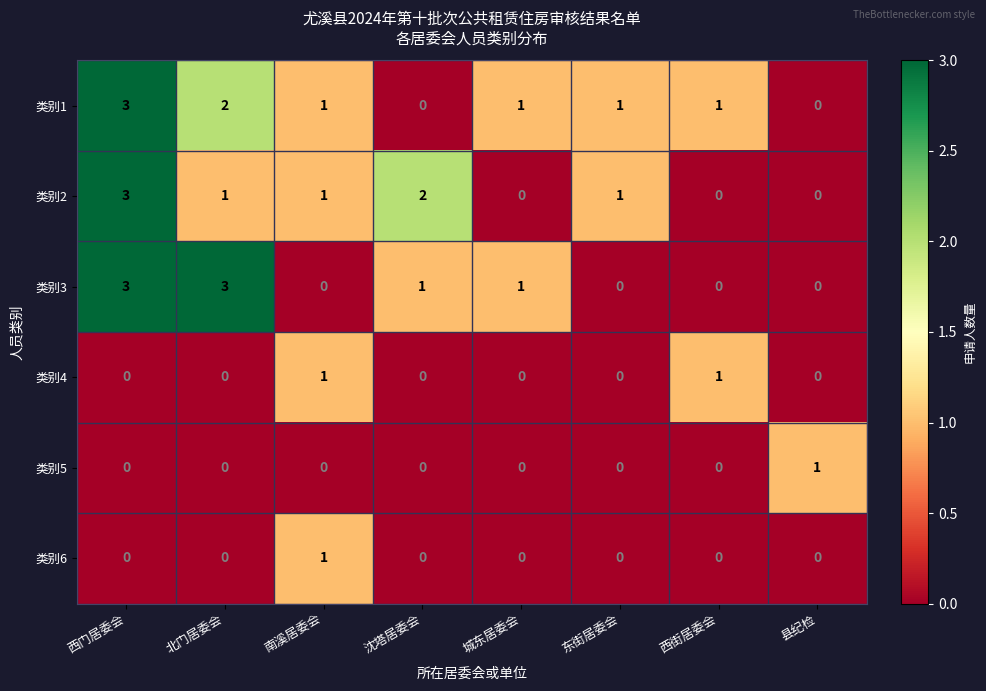

What is the difference between the maximum and minimum values in the 类别1 series?

3